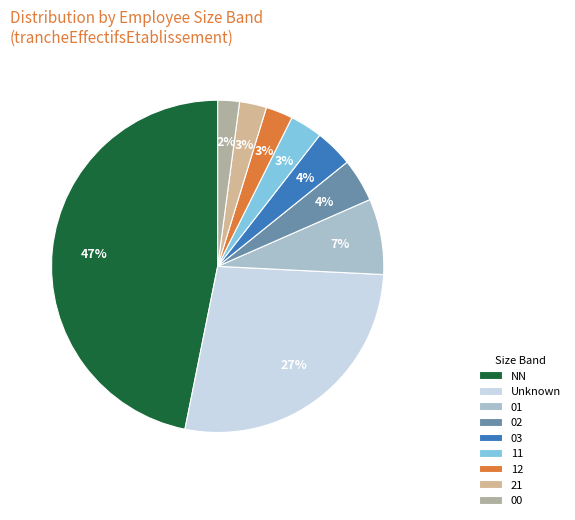

What portion of the pie excludes 01?

92.6%